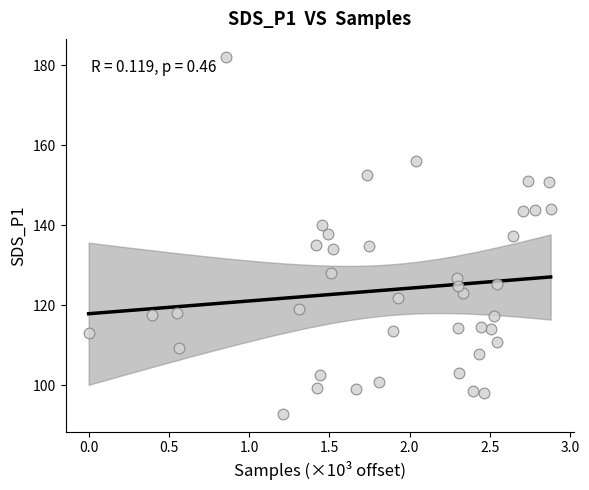

What is the range of X values (max minus min)?

2.9